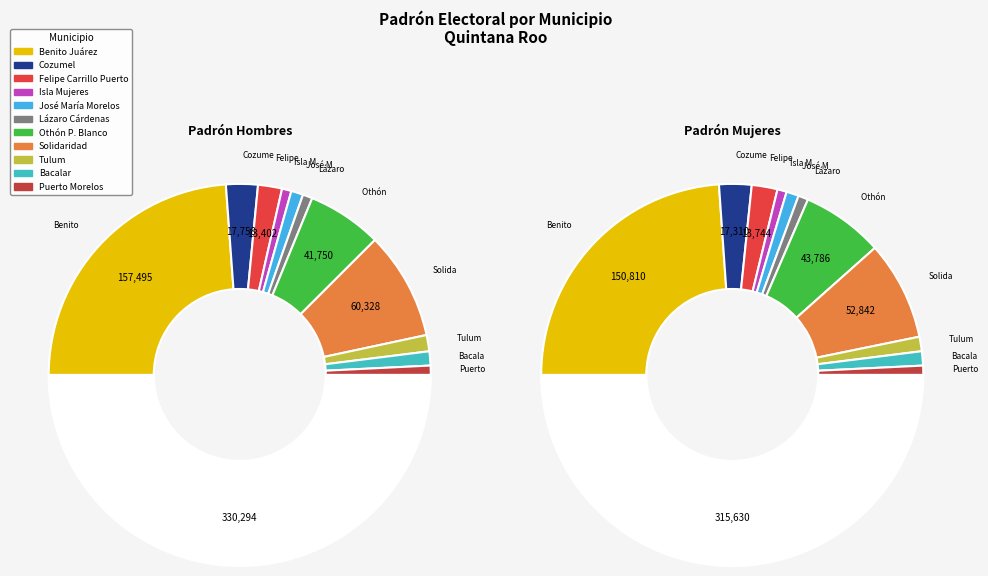

True or false: Isla Mujeres accounts for 1% of the total.

False